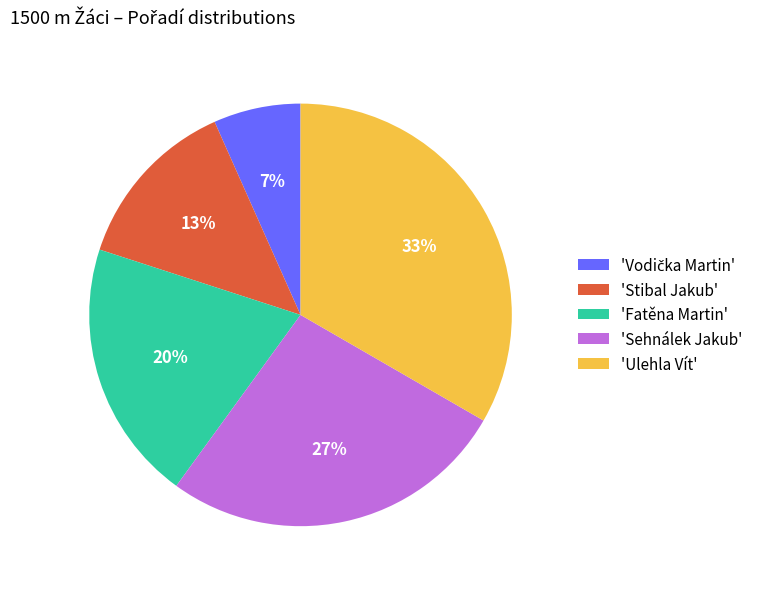

Count the number of slices in the pie.

5